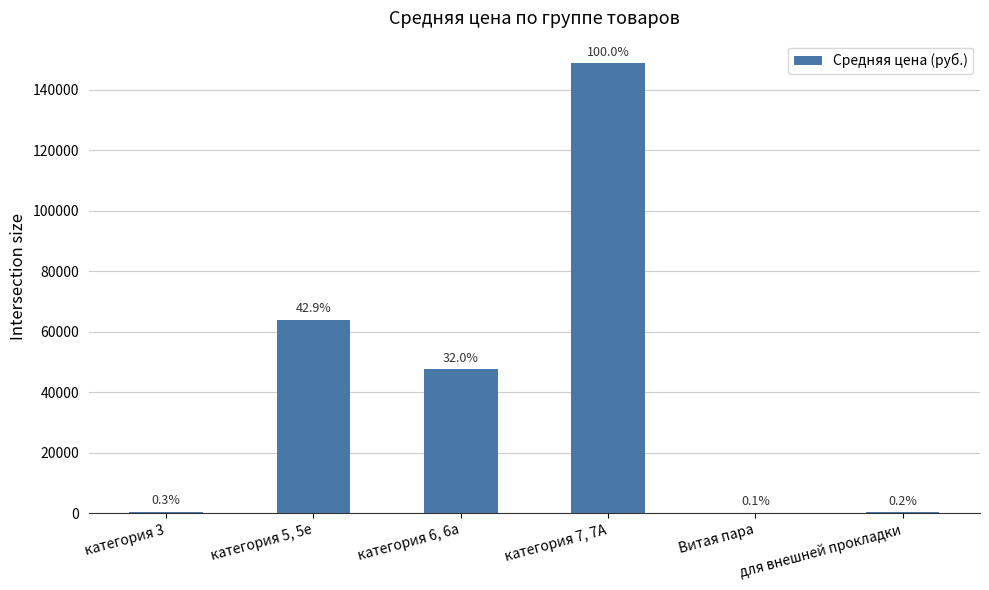

Is it true that the value at для внешней прокладки is 322.6?

True